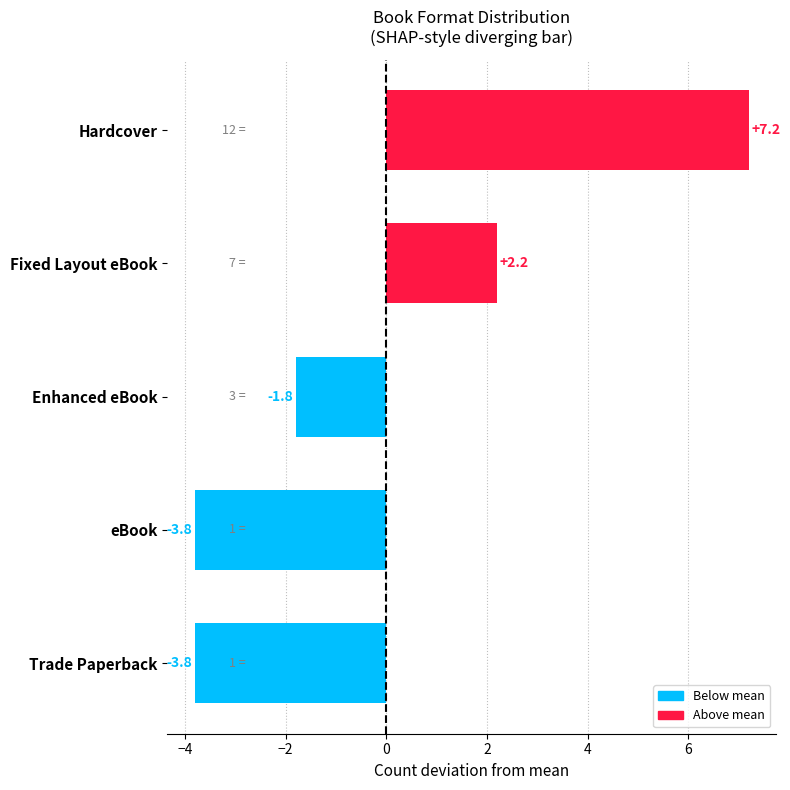

What is the difference between the values at Hardcover and eBook?

11.0